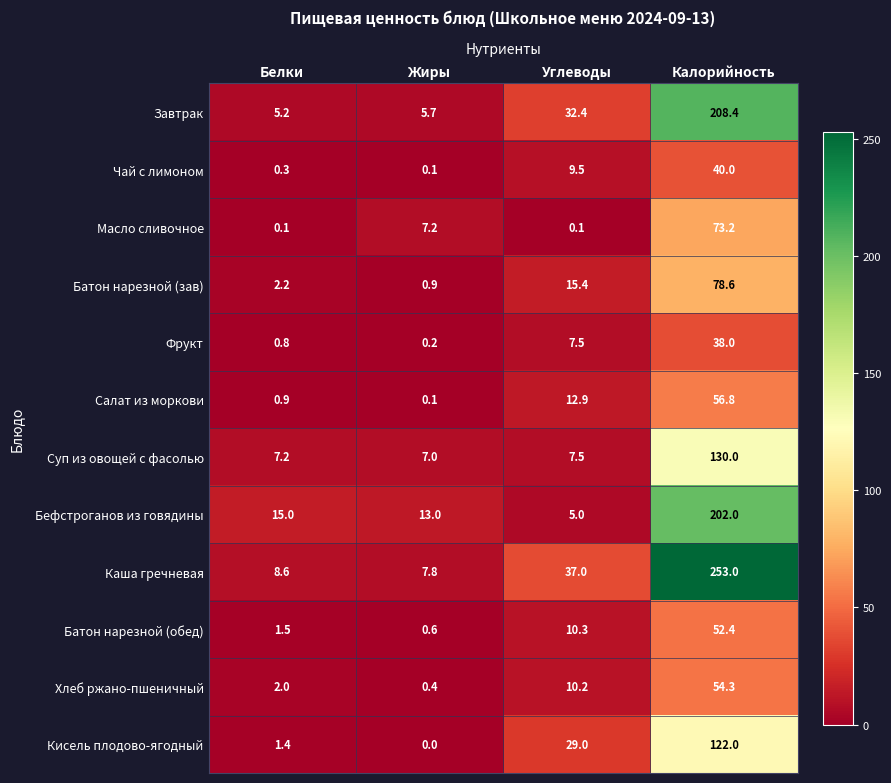

True or false: Салат из моркови has a value of 12.9 at Углеводы.

True